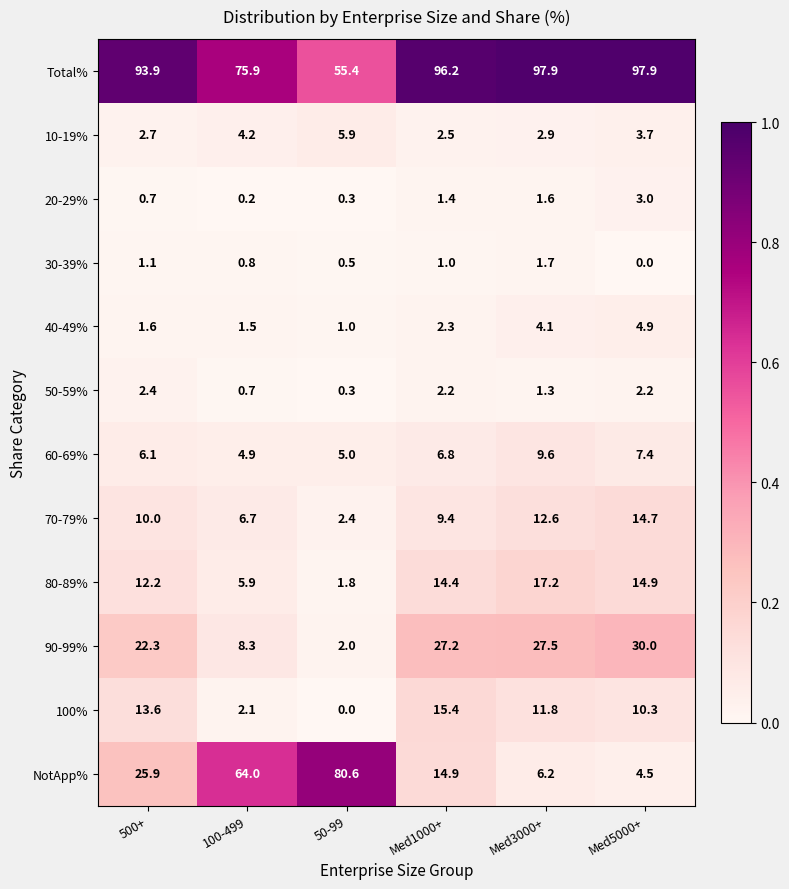

What is the sum of the 30-39% values at Med1000+ and 500+?

2.1